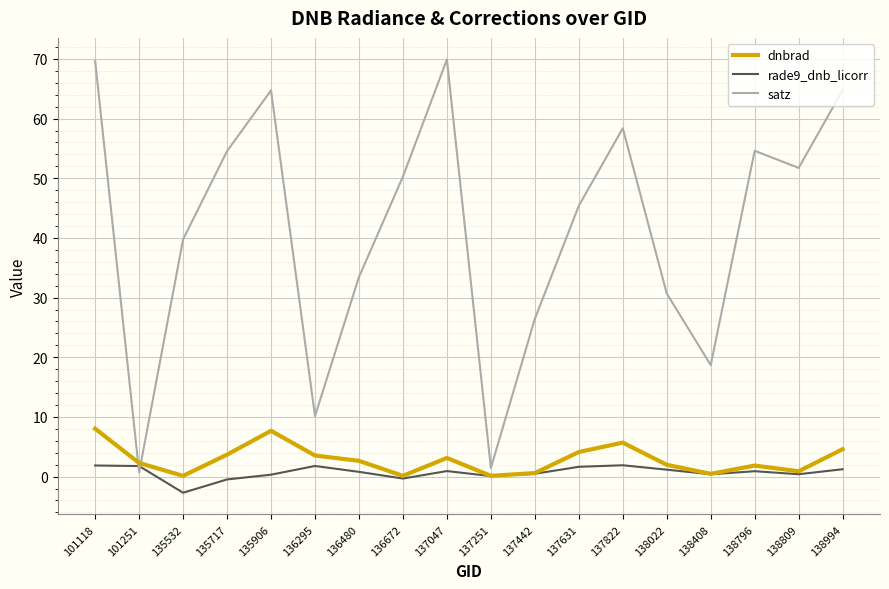

List the series in order of their peak value, lowest first.

rade9_dnb_licorr, dnbrad, satz